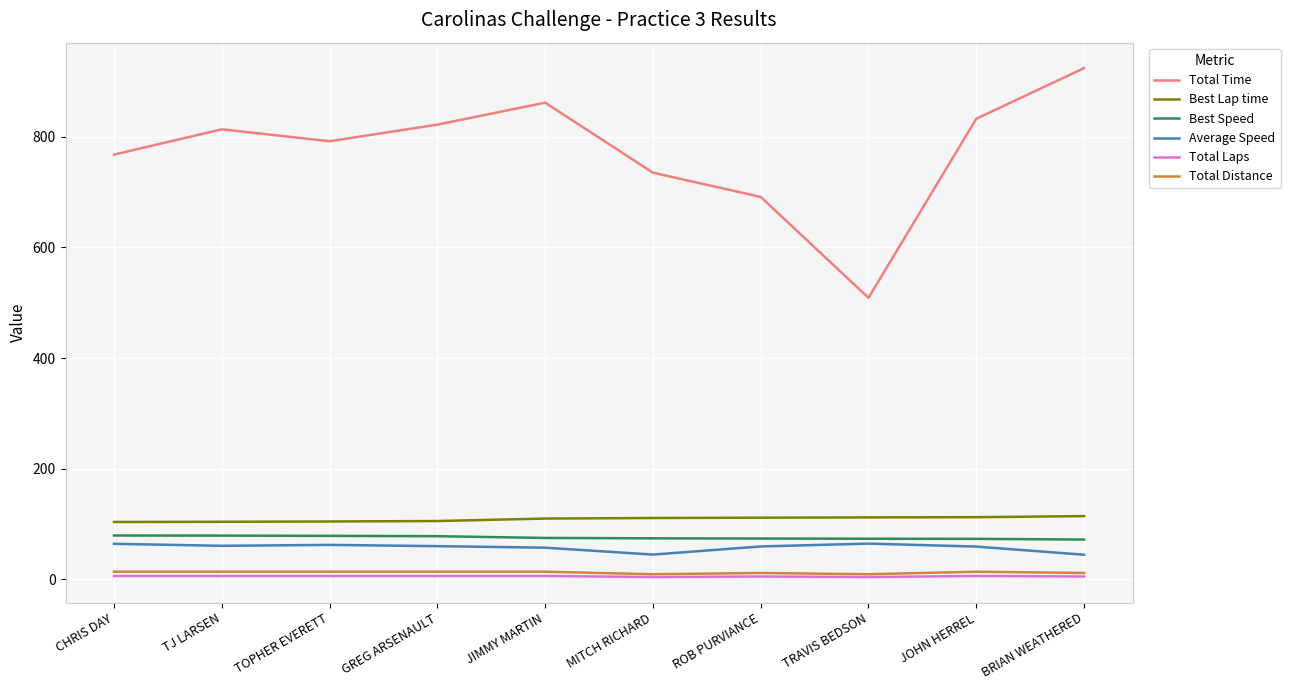

Is it true that Best Lap time equals 52.2 at ROB PURVIANCE?

False